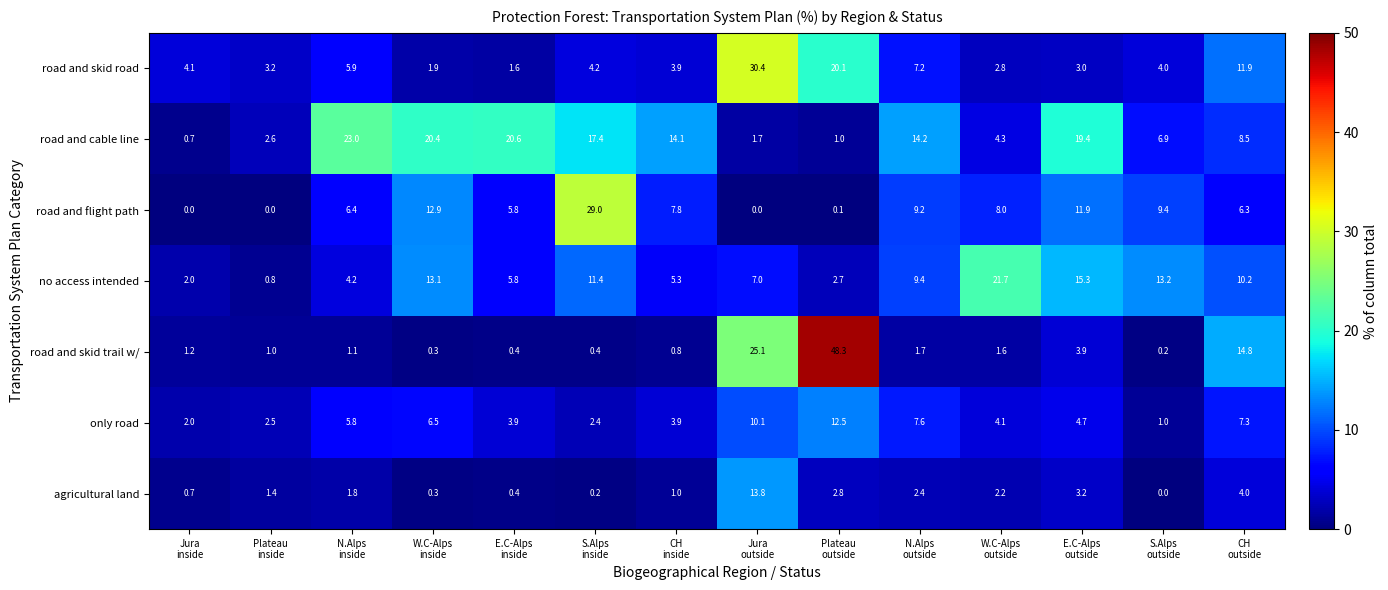

What is the maximum value shown in the chart?

48.3